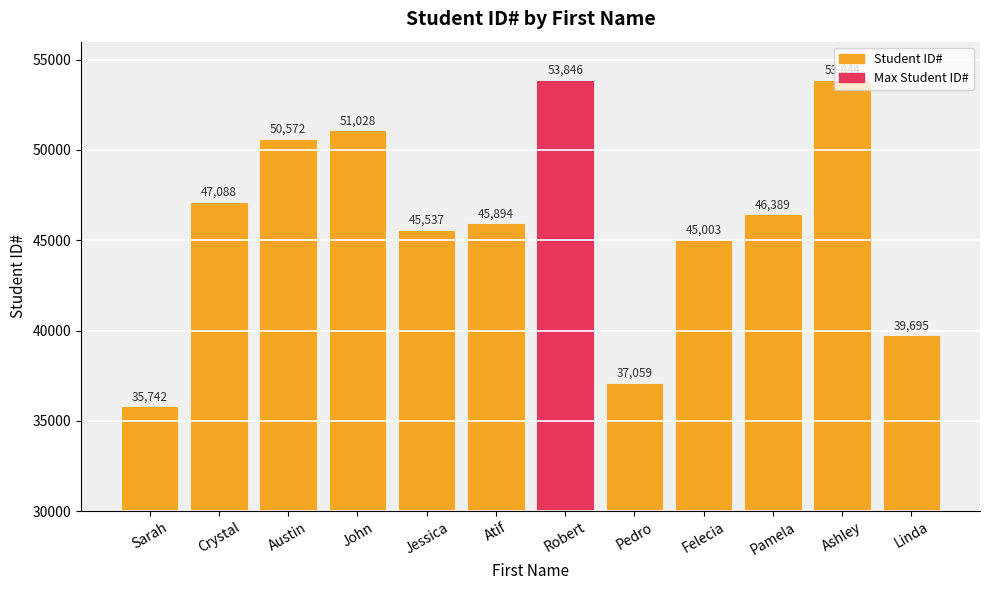

What is the smallest value displayed?

35742